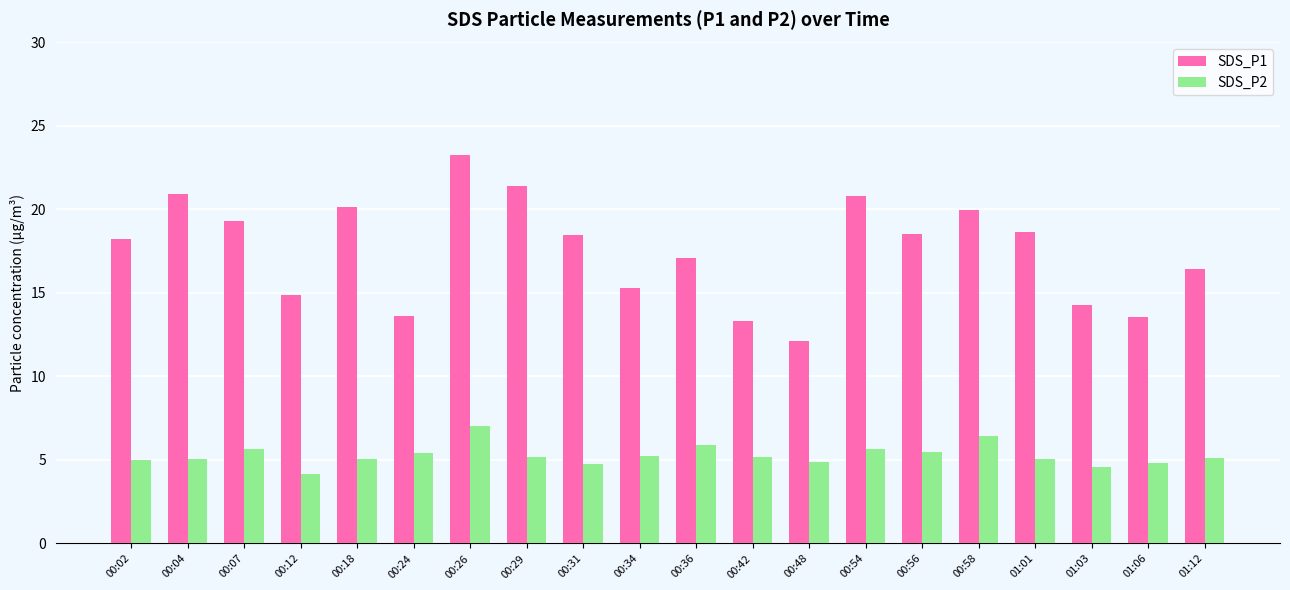

What is the sum of all SDS_P1 values?

350.4